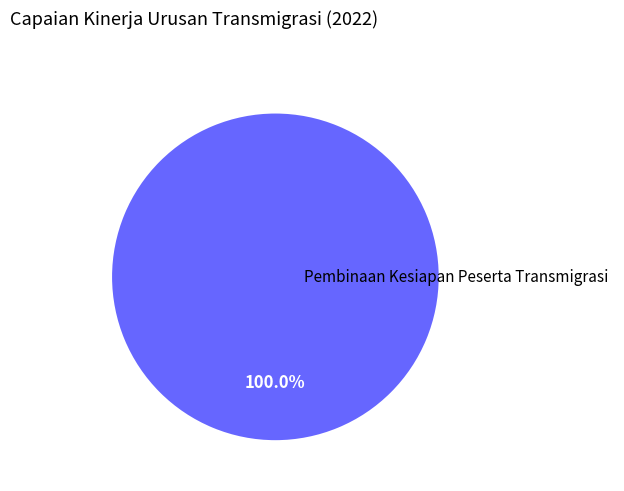

Which category accounts for the majority?

Pembinaan Kesiapan Peserta Transmigrasi